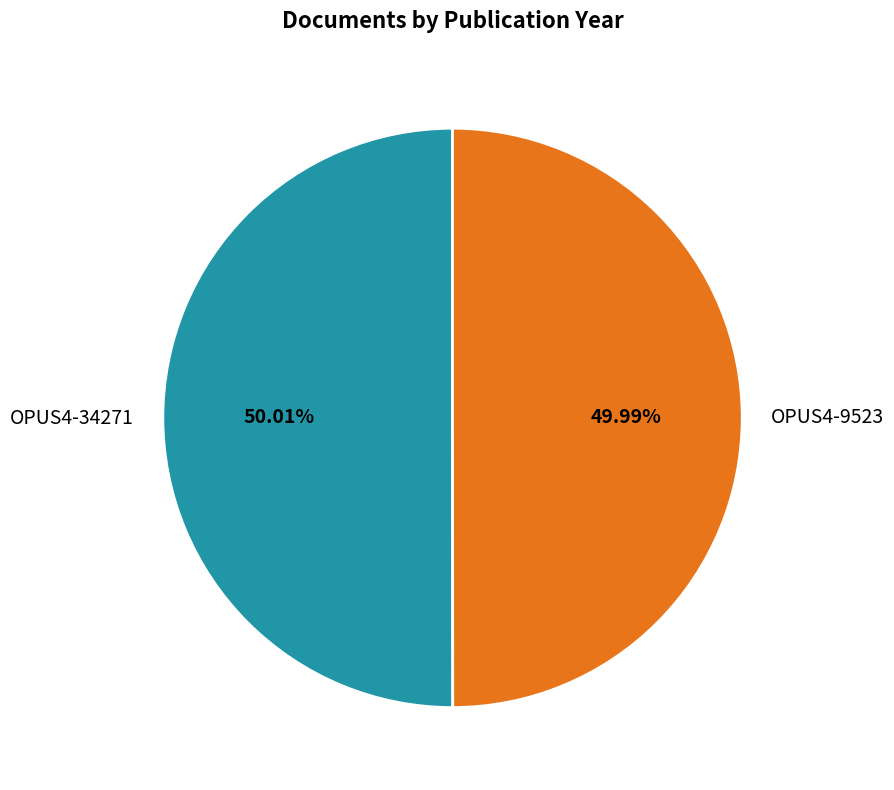

Approximately how many times larger is the value at OPUS4-34271 compared to OPUS4-9523?

1.0